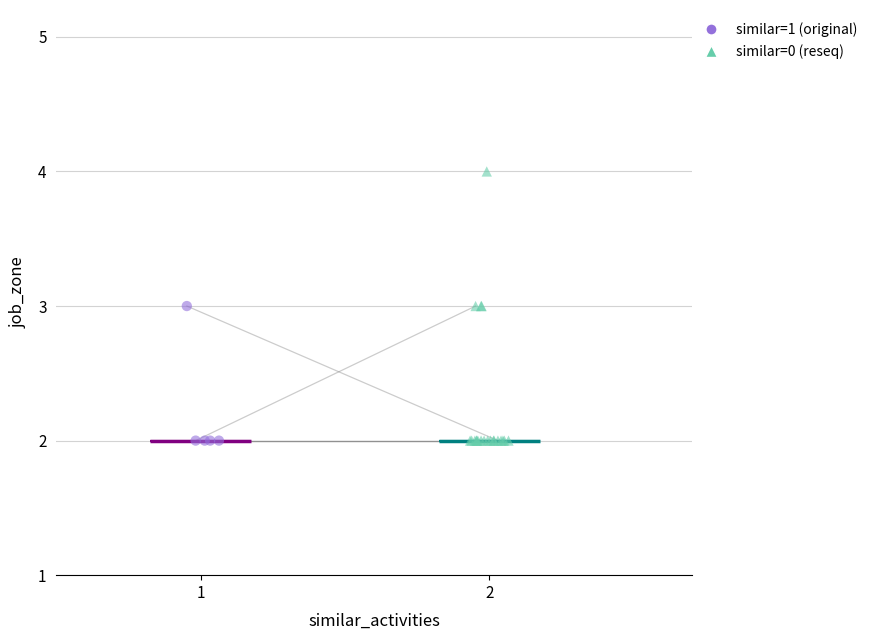

What are all the series names shown in the legend?

similar=1 (original), similar=0 (reseq)